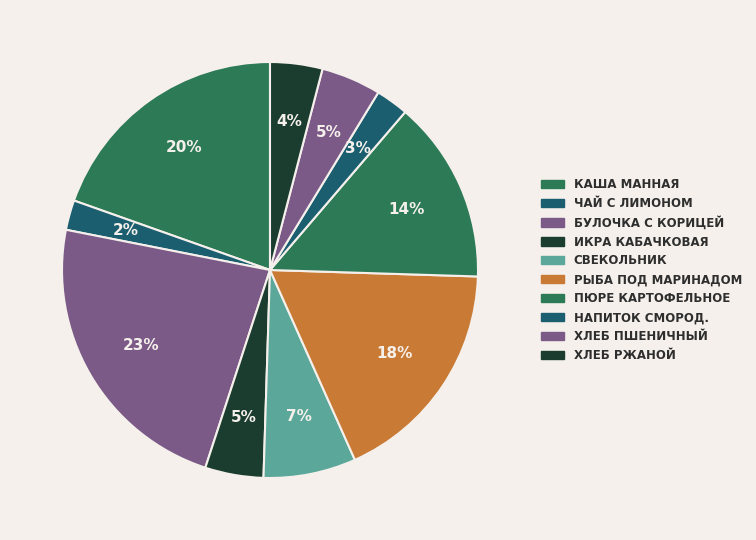

Which slice is the smallest?

Чай с лимоном и сахаром